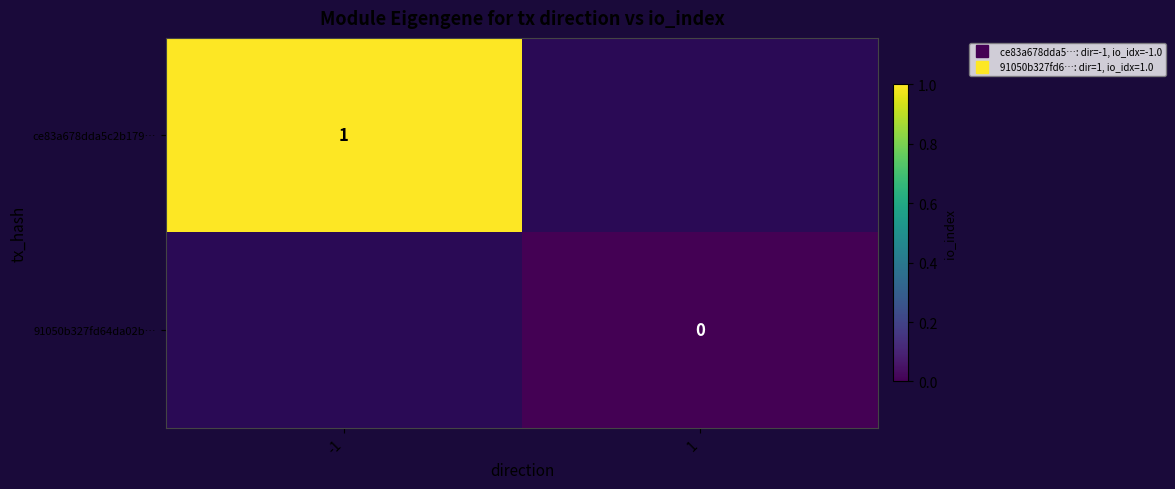

At -1, list the series in order from largest to smallest.

ce83a678dda5c2b179…, 91050b327fd64da02b…